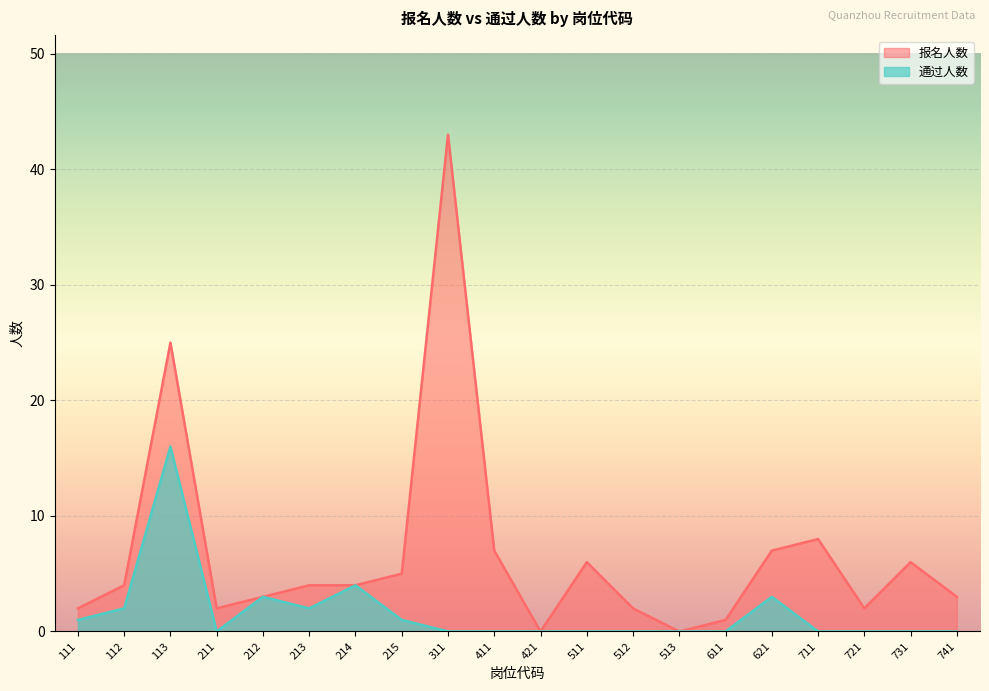

What is the difference between the second highest and second lowest values in the 报名人数 series?

25